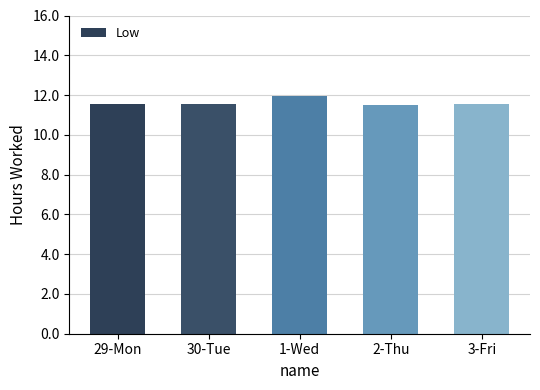

What value does the data have at 29-Mon?

11.6